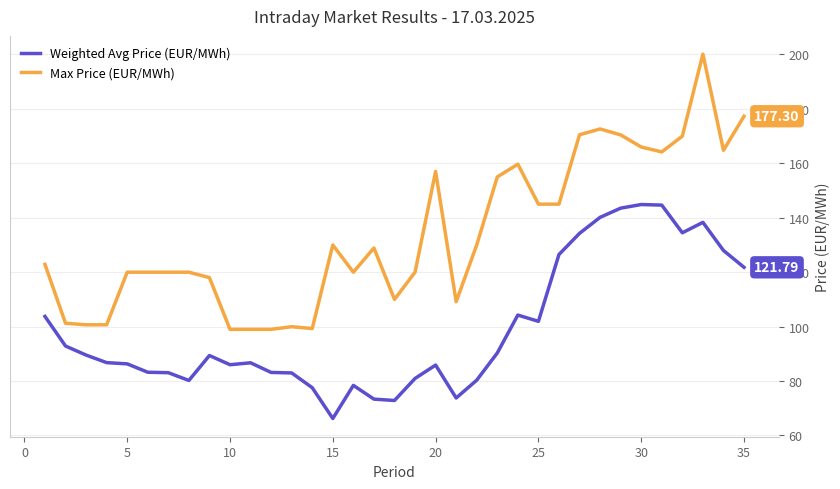

Which series has the widest spread of values?

Max Price (EUR/MWh)